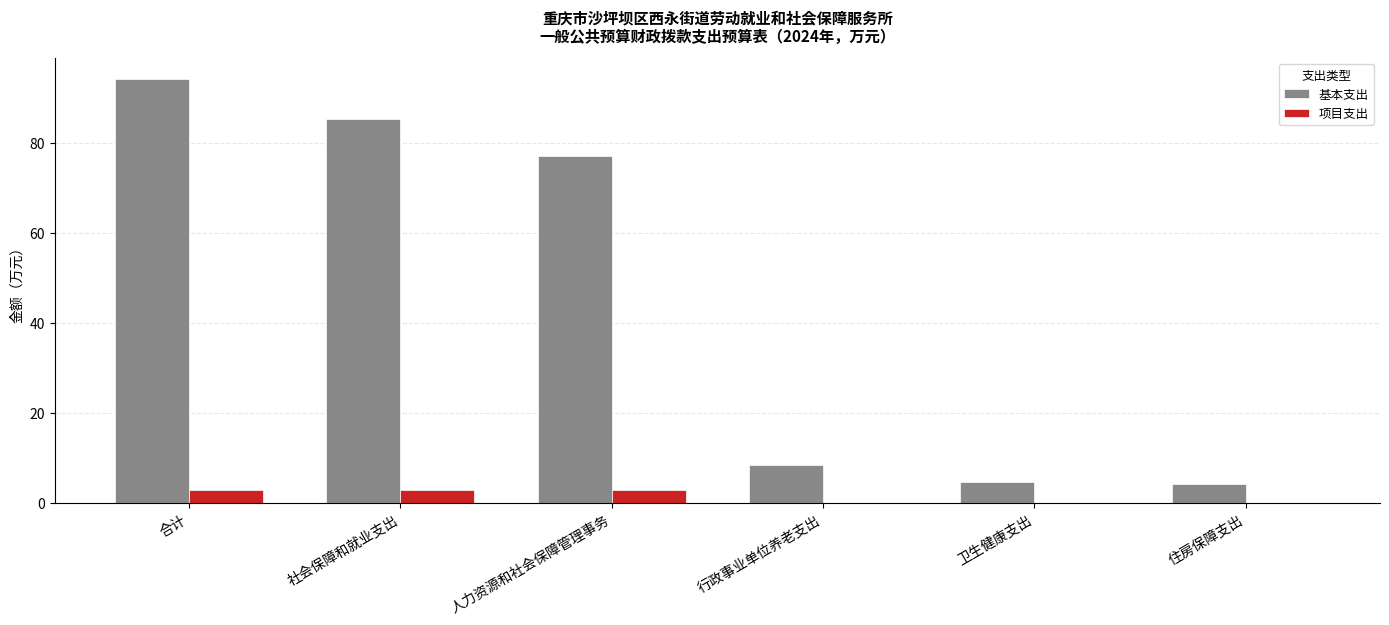

What is the total value across all series at 行政事业单位养老支出?

8.4